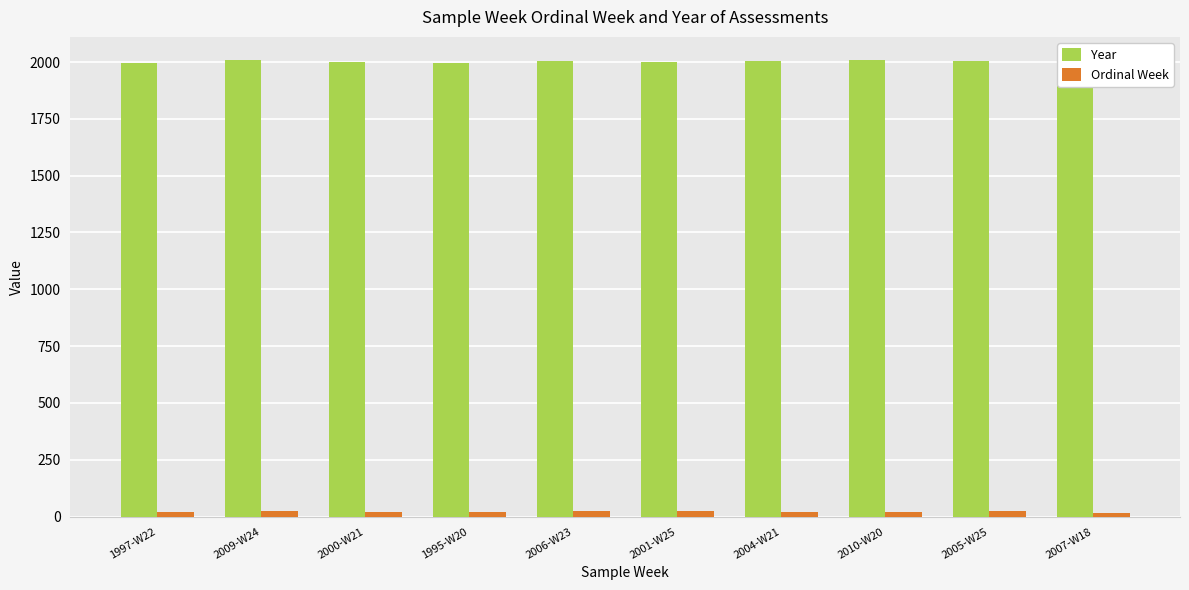

What is the difference between the second highest and second lowest values in the Year series?

12